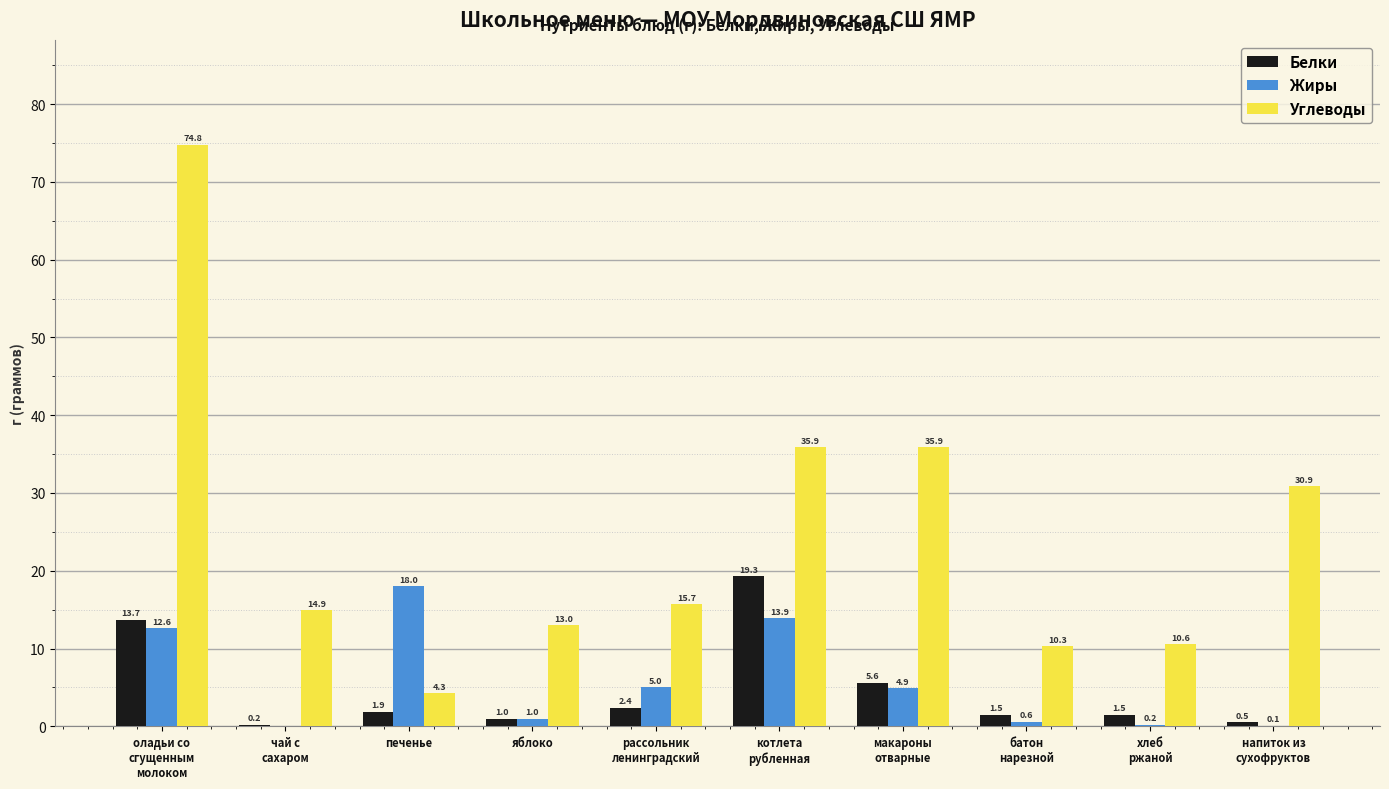

Which series has the largest total across all categories?

Углеводы